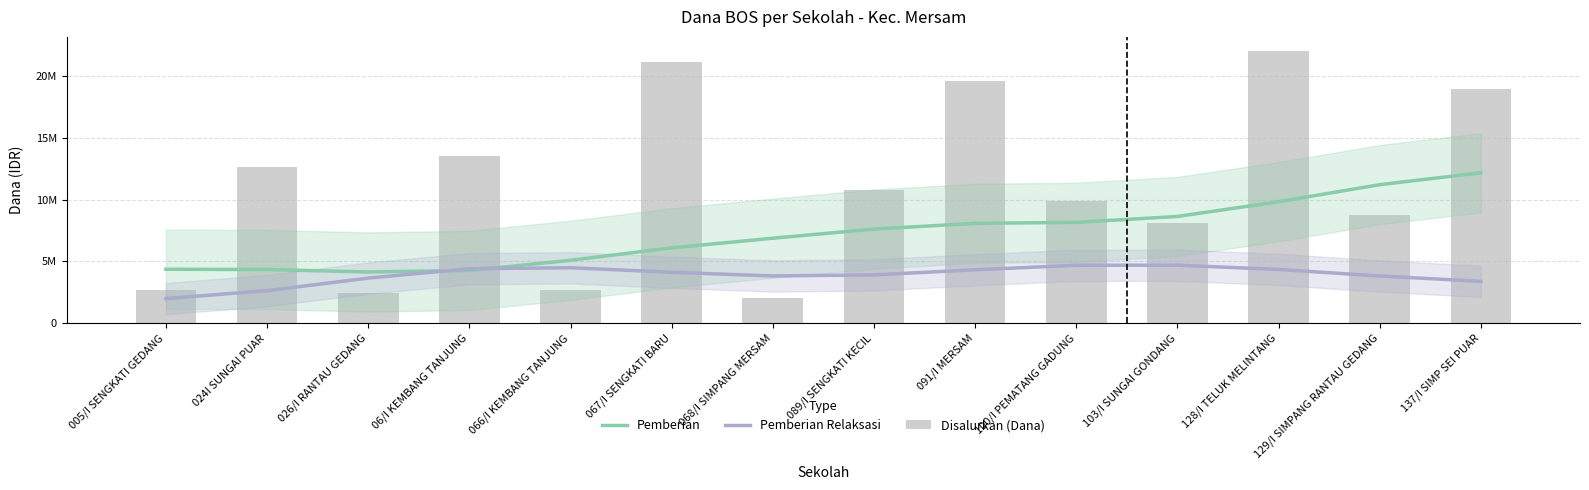

At which category is the sum across all series the highest?

128/I TELUK MELINTANG